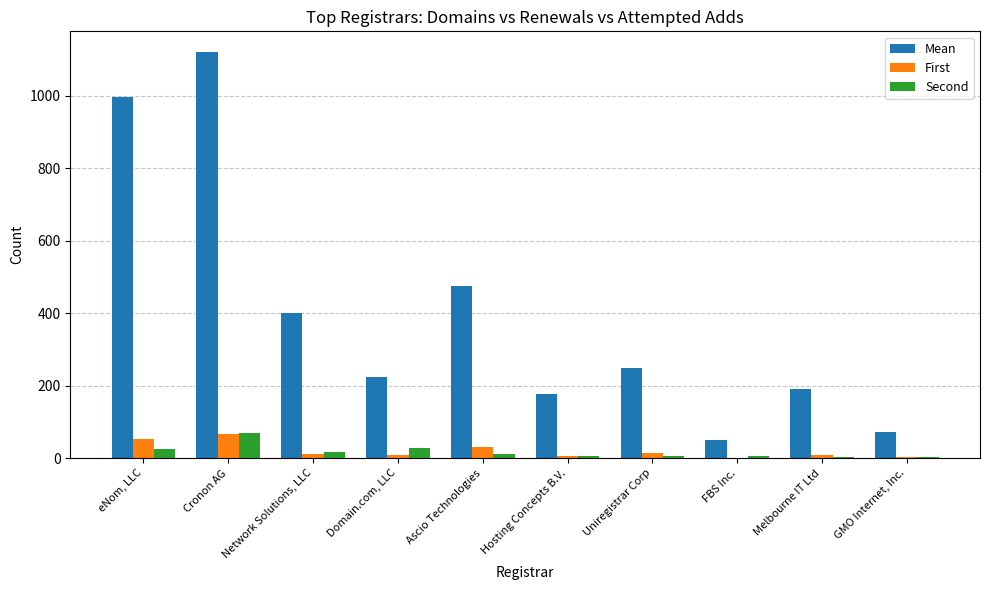

Which series changed the most between Hosting Concepts B.V. and Uniregistrar Corp?

Mean